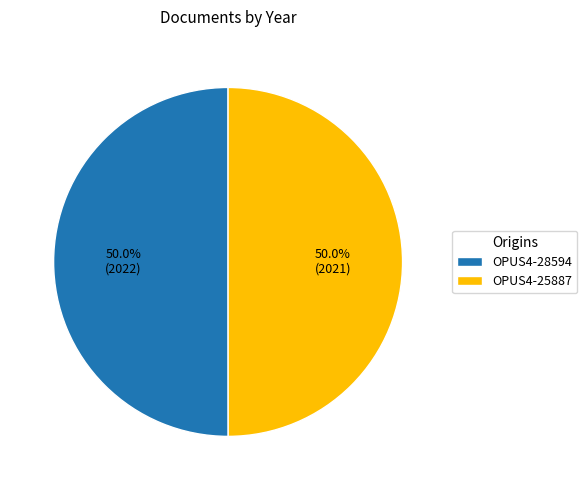

How many segments does this pie chart have?

2